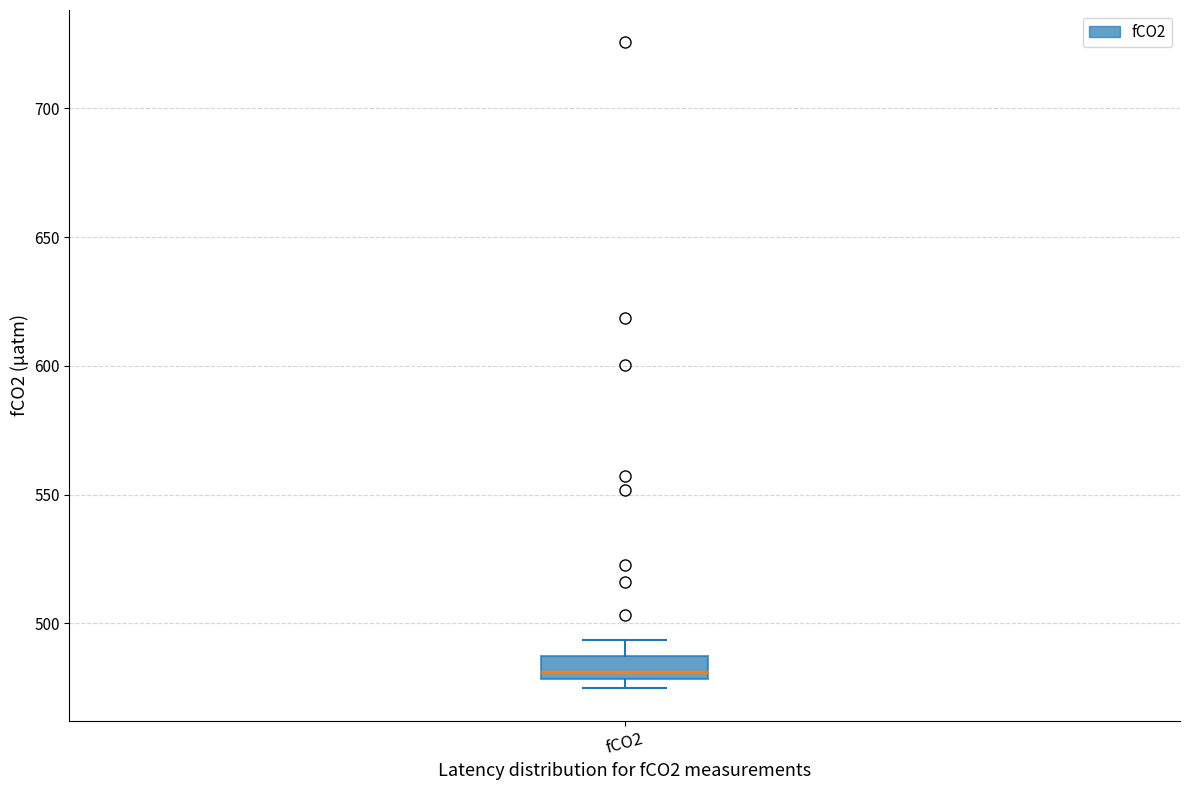

Read this box plot against the y-axis: the position of the median line, the range covered by the box, and the ends of both whiskers. The values are not printed on the chart, so give them approximately, as read against the axis.

median 480 (just above the box's lower edge), box 480 to 485, whiskers 475 to 495